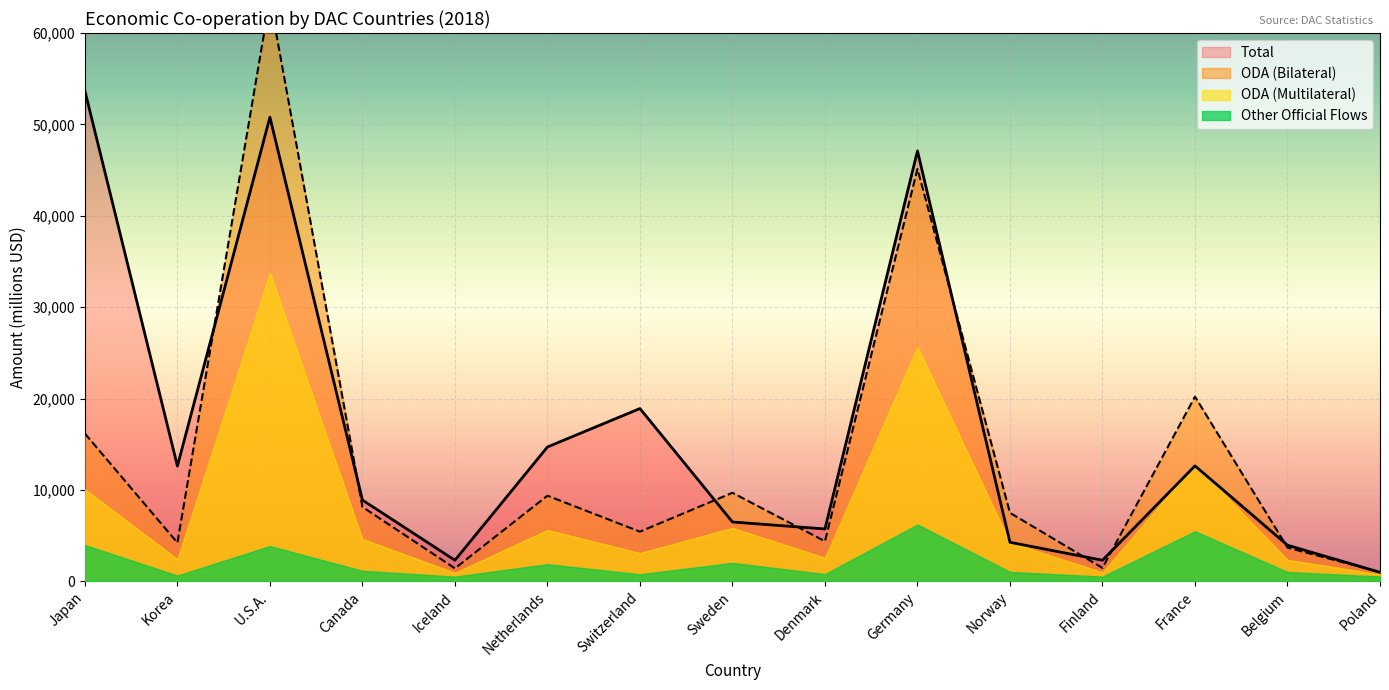

At which category does Total reach its first local peak?

U.S.A.